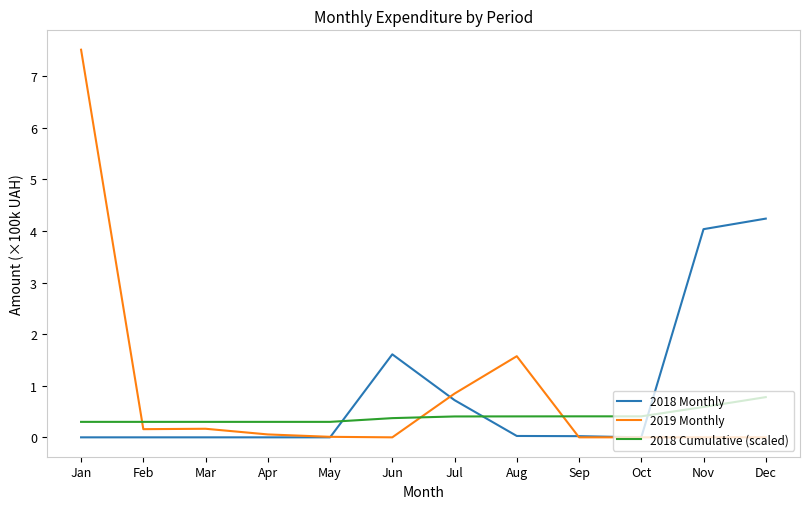

What is the difference between the maximum and minimum values in the 2018 Cumulative (scaled) series?

0.5